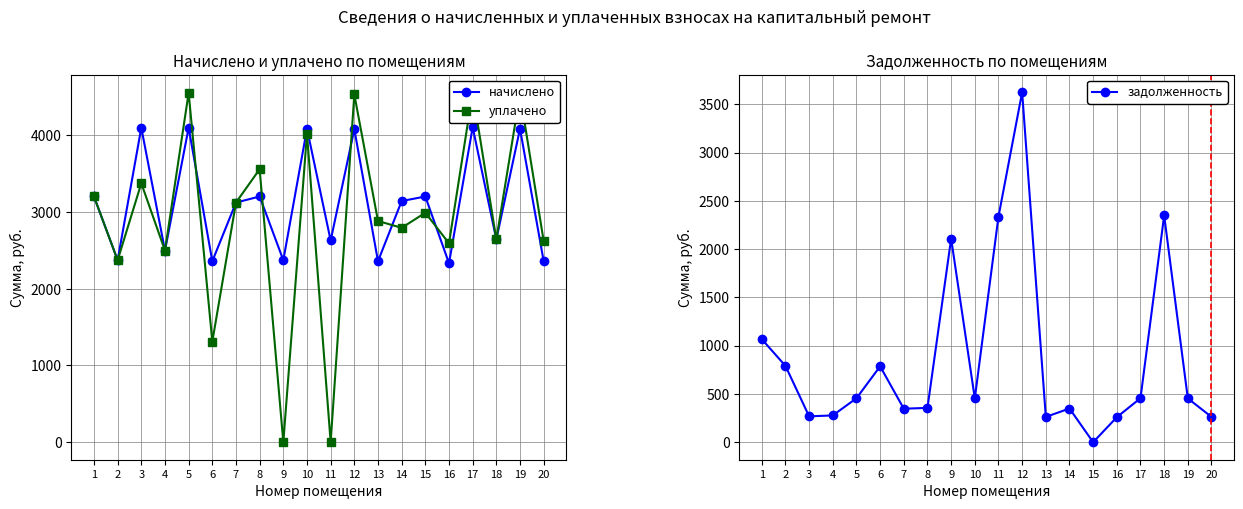

True or false: уплачено and задолженность cross at least once.

True